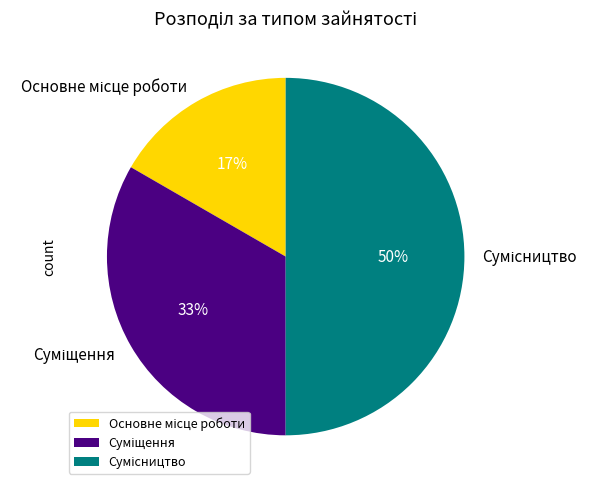

To the nearest percent, what is the average slice percentage?

33%